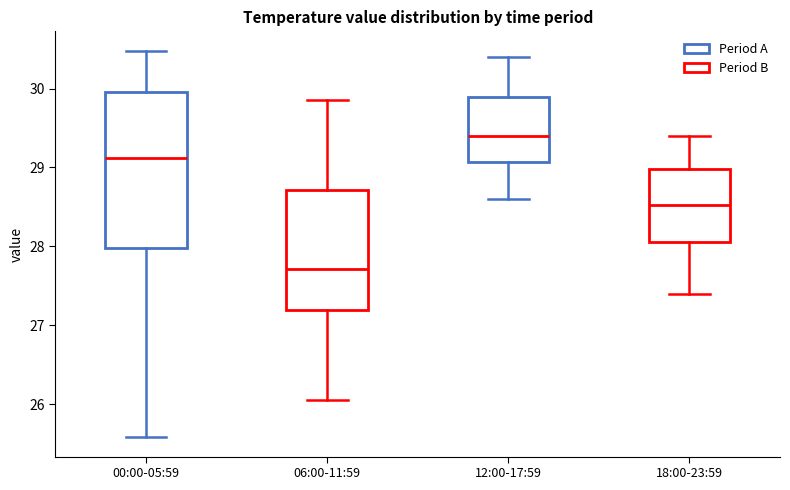

Where is the lower edge of the box for 06:00-11:59 on the y-axis? The values are not printed on the chart, so give them approximately, as read against the axis.

27.2